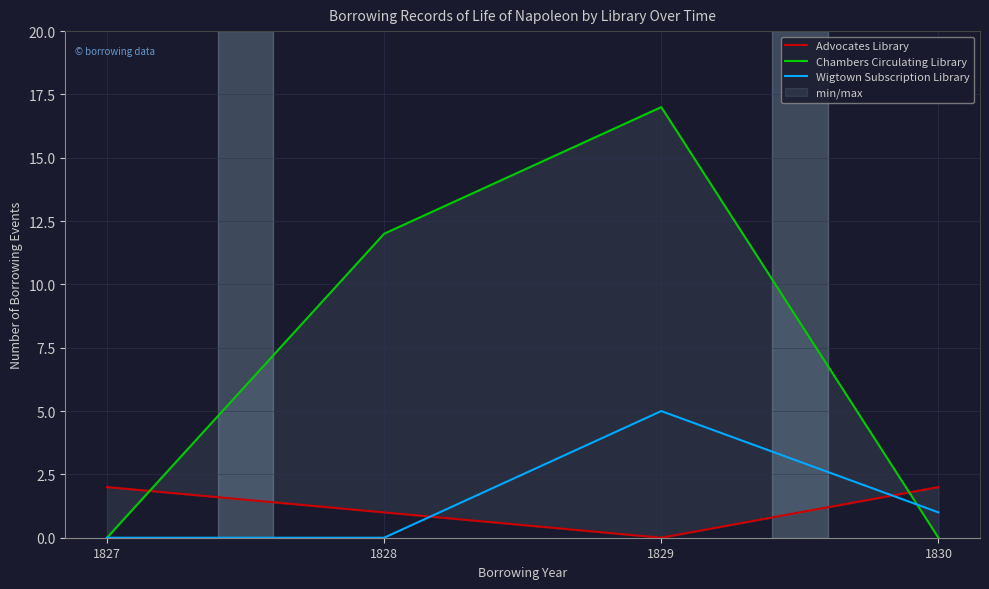

Is this an area chart (filled region under the line)?

No